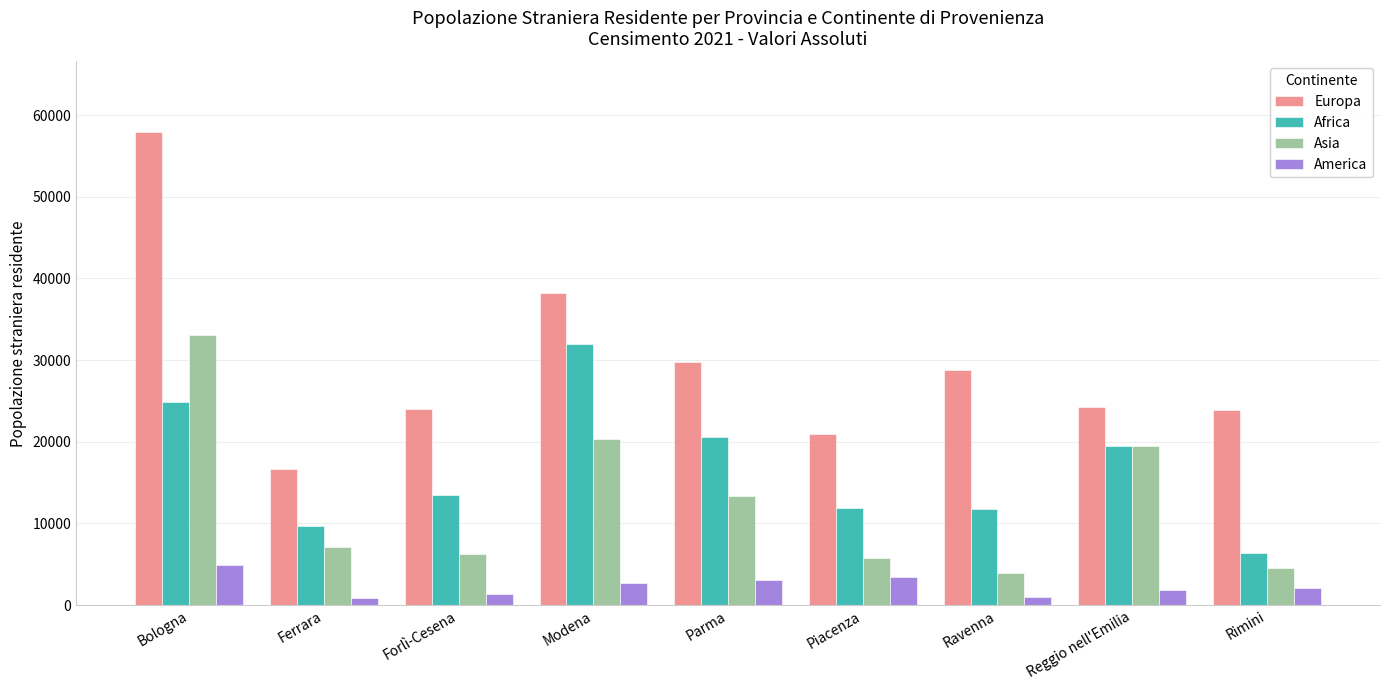

At which label does Asia first exceed 7072?

Bologna